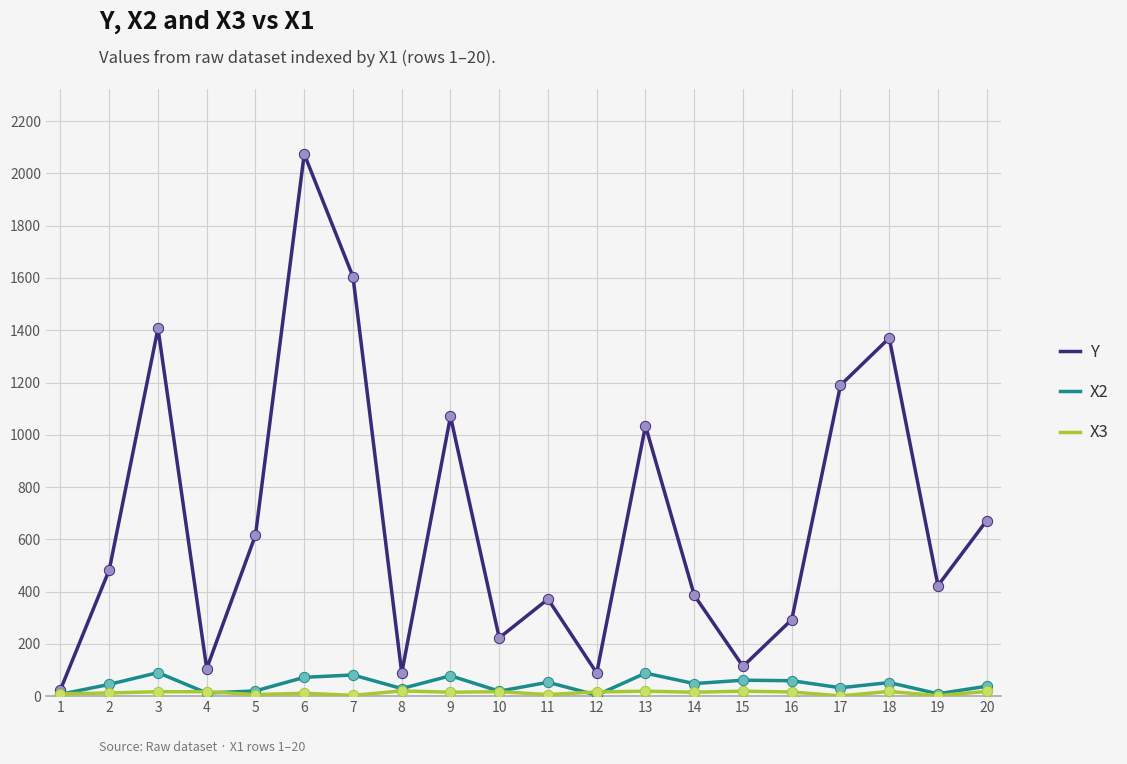

The value of X2 at 13 is 88.0. True or false?

True